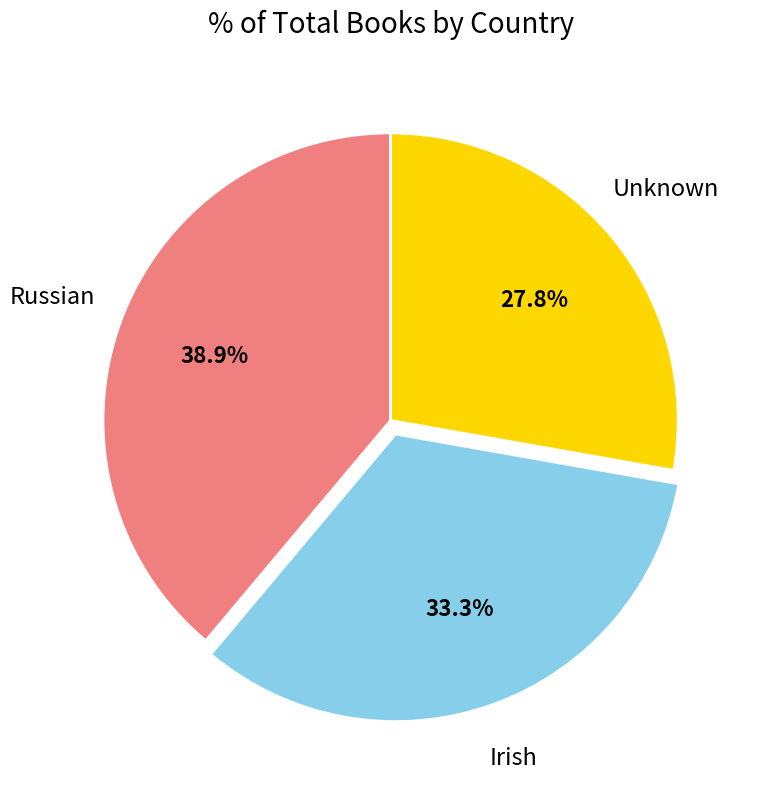

Is Irish the majority of the pie?

No